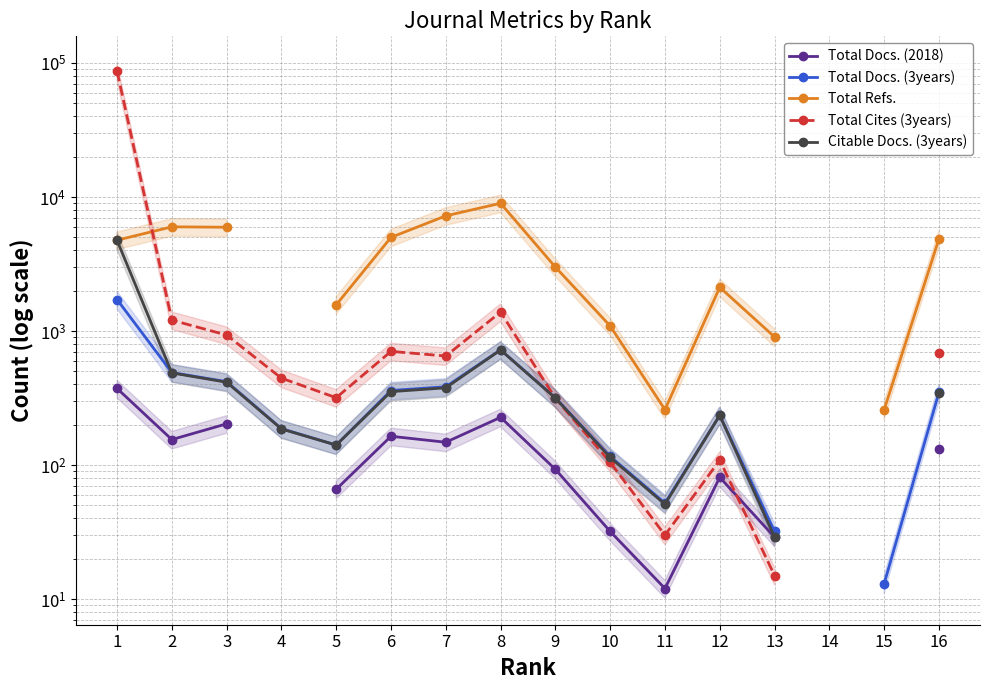

Between 12 and 5, which is larger?

12